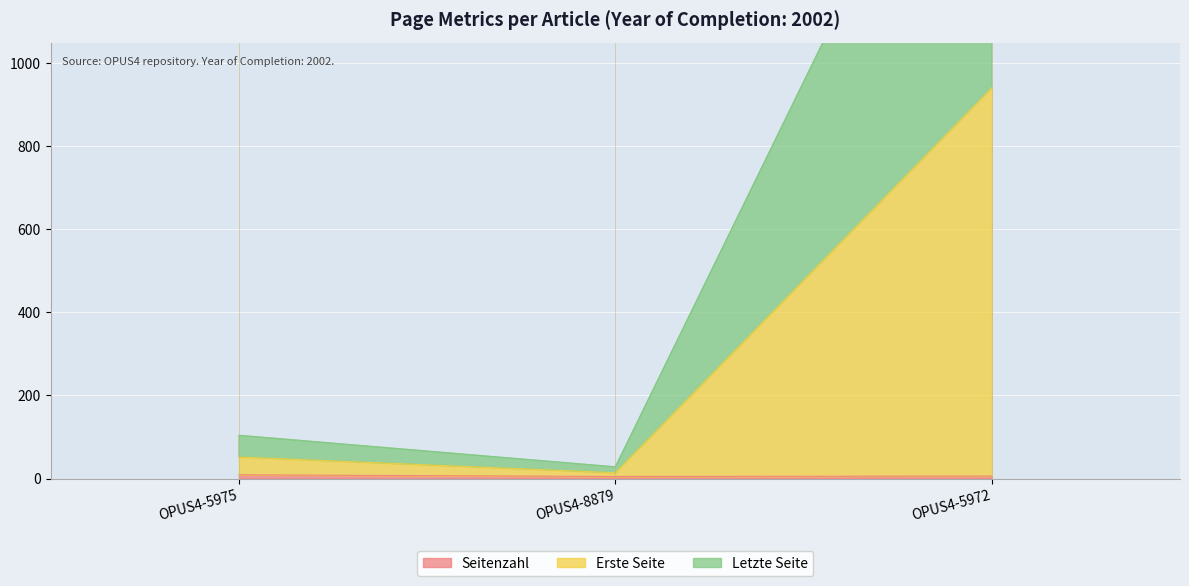

What is the value of the Seitenzahl point at the 1st from the left?

9